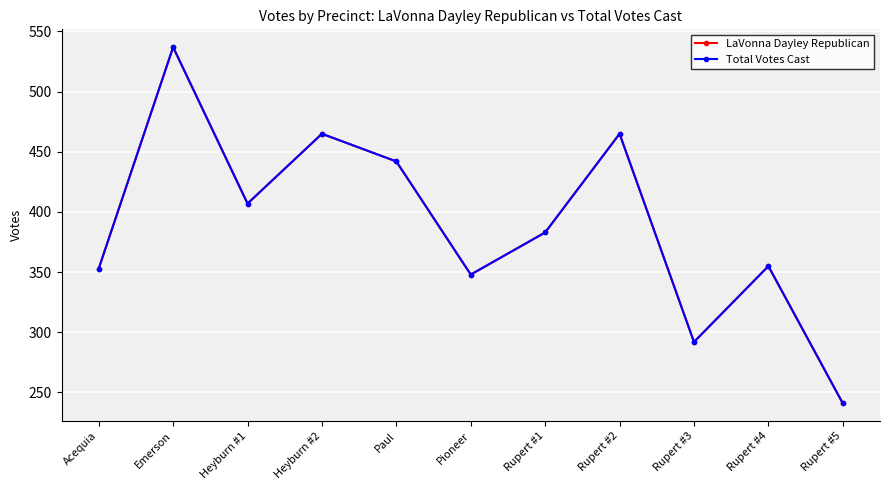

At which label does Total Votes Cast first exceed 383?

Emerson